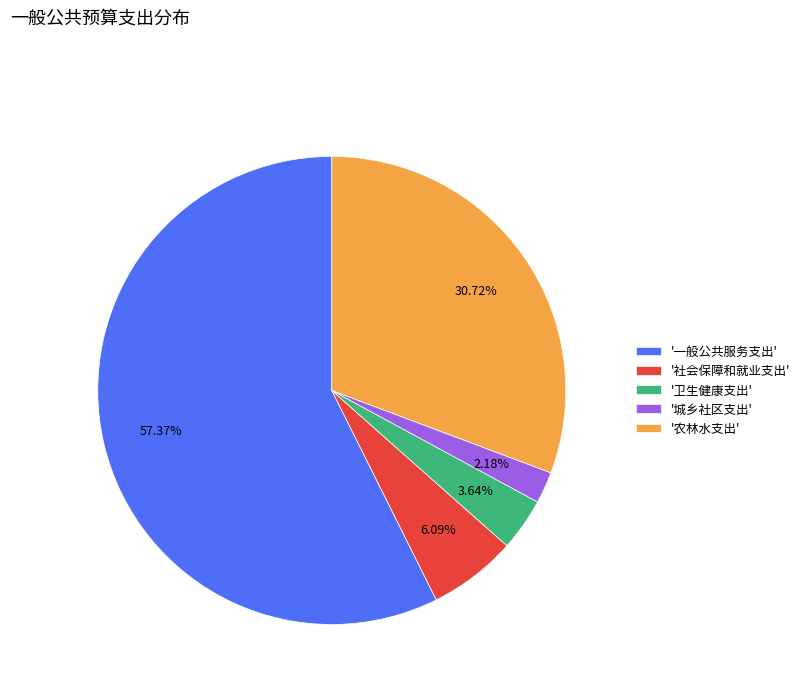

What is the smallest slice in the pie chart?

'城乡社区支出'